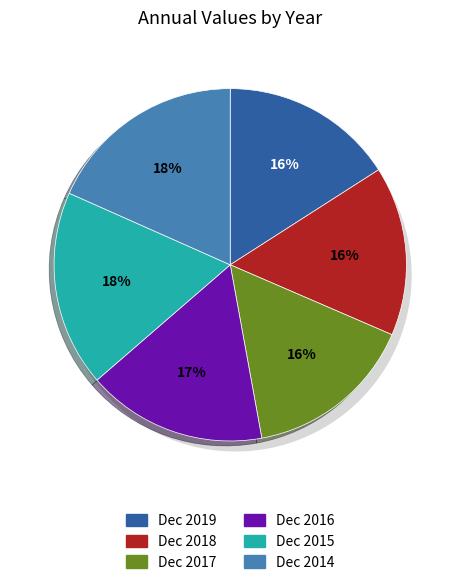

The Dec 2019 slice represents 27% of the pie. True or false?

False